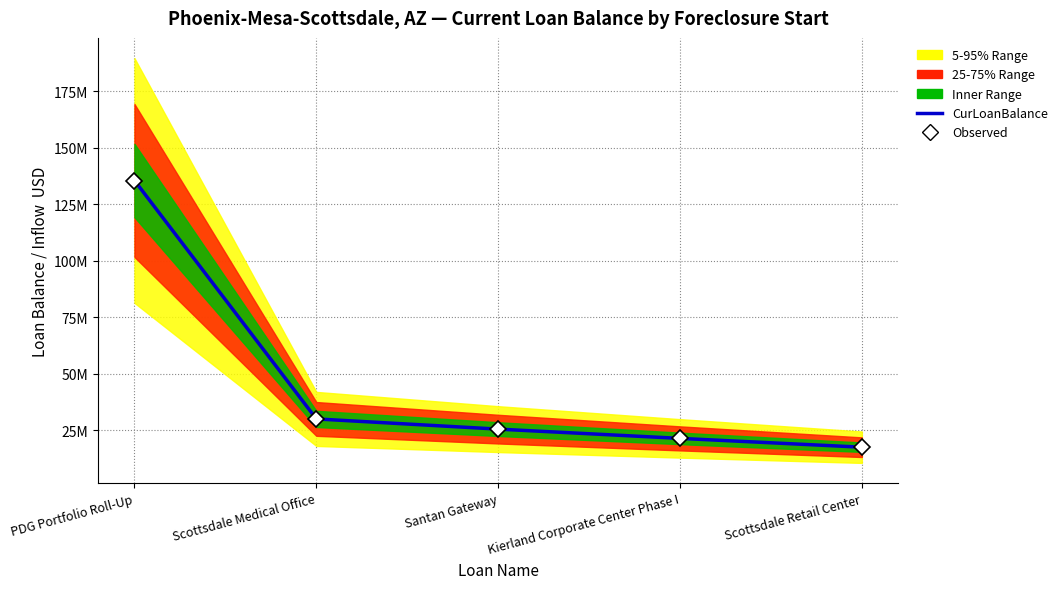

Approximately how many times larger is the value at Scottsdale Medical Office compared to Kierland Corporate Center Phase I?

1.4